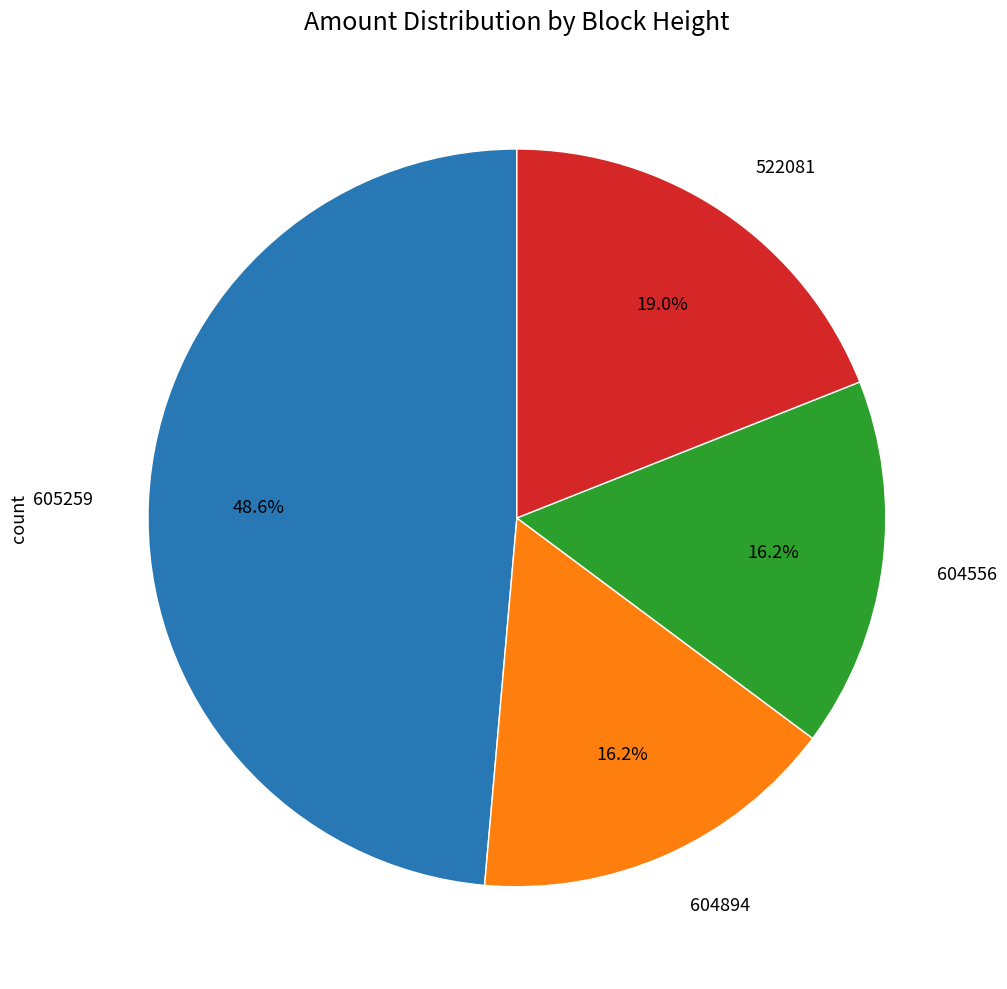

Is there a majority slice in this chart?

No